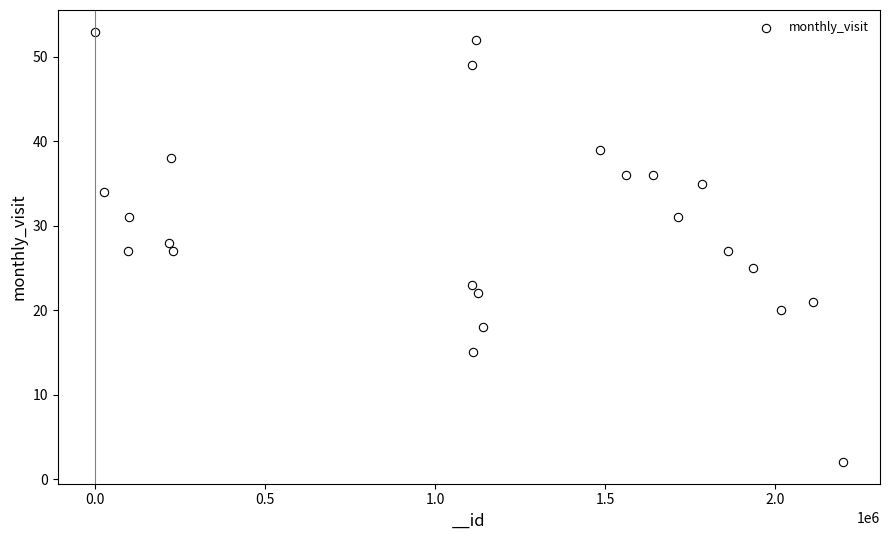

What is the range of Y values (max minus min)?

51